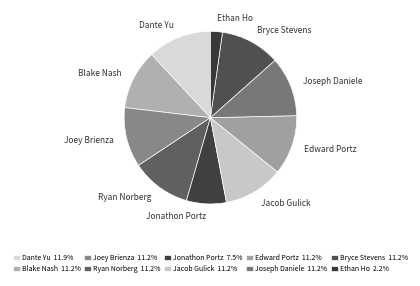

What is the ratio of the value at Bryce Stevens to the value at Jacob Gulick?

1.0